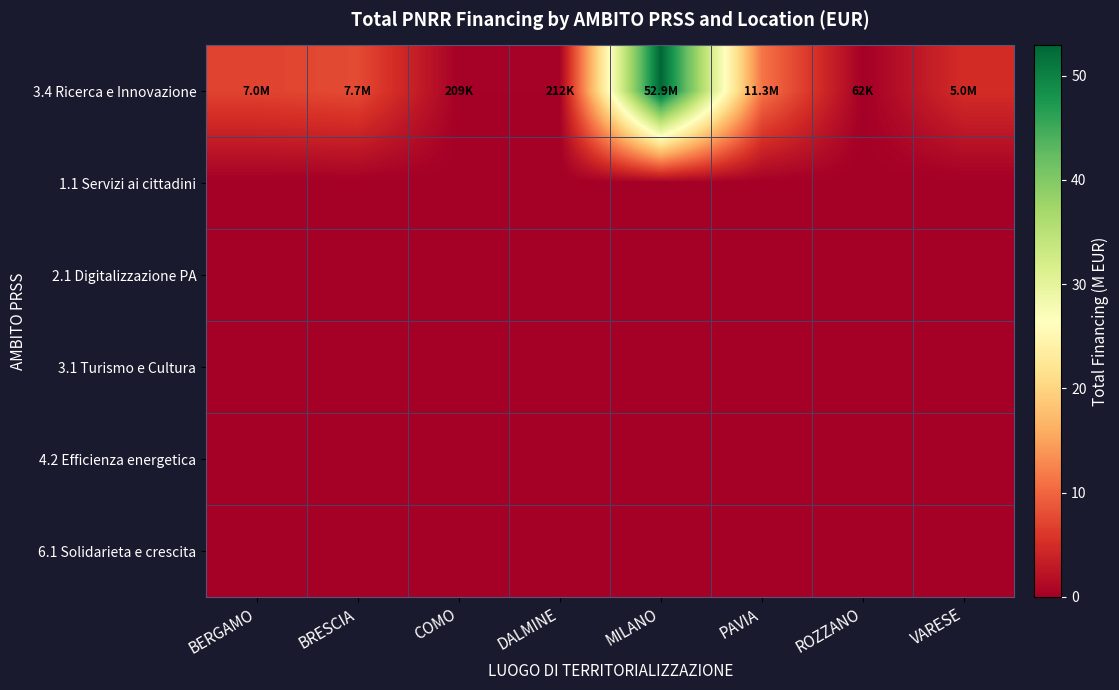

Which has a higher value, PAVIA or VARESE?

PAVIA